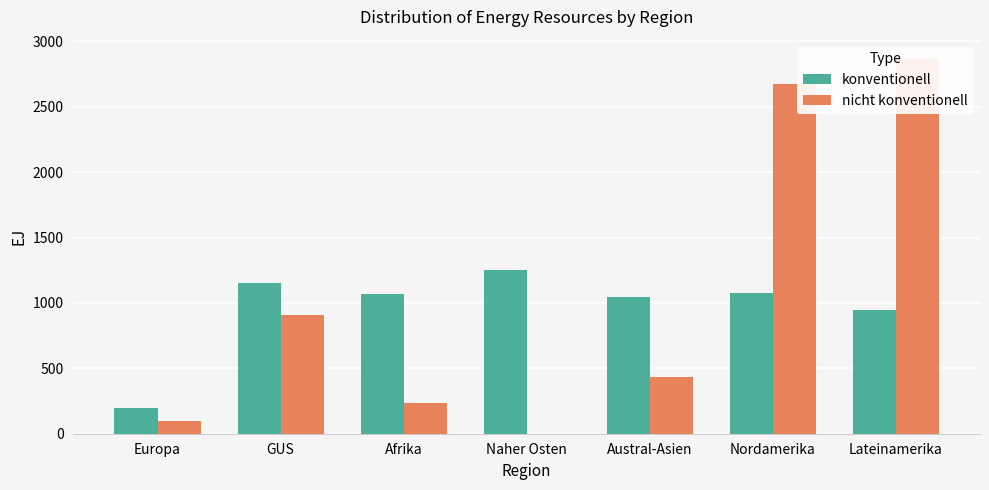

What are all the series names shown in the legend?

konventionell, nicht konventionell